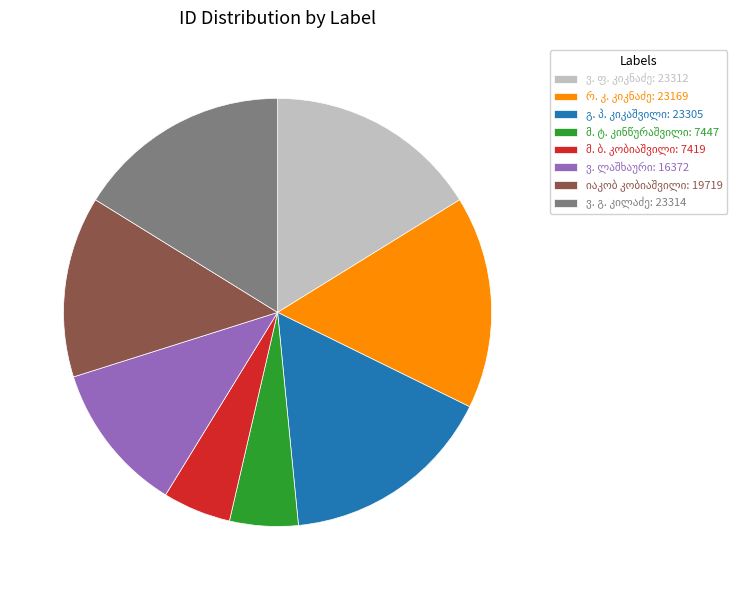

Is there a majority slice in this chart?

No